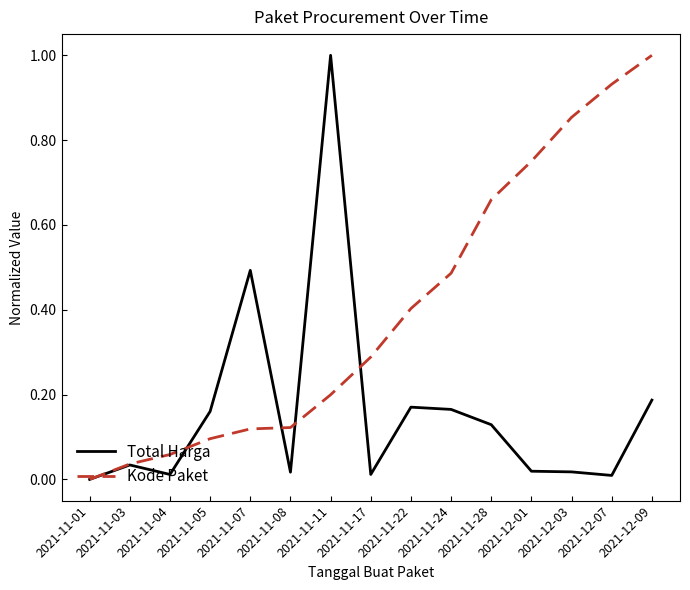

Rank the series at 2021-11-24 from lowest to highest value.

Total Harga, Kode Paket